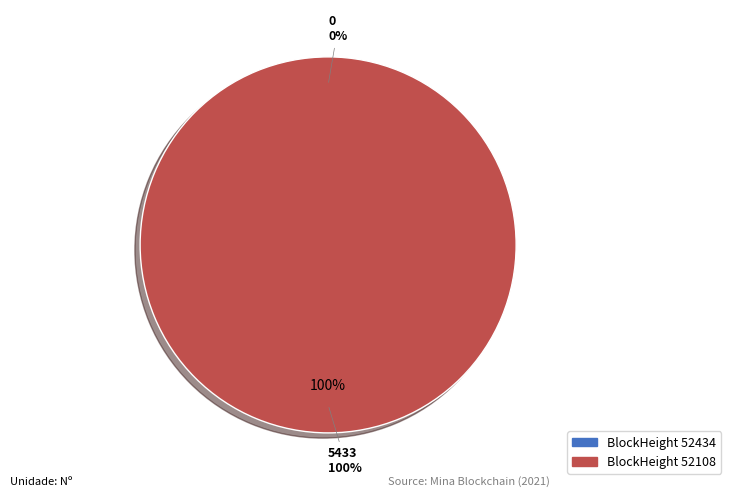

To the nearest percent, what is the difference between the largest and smallest slice percentages?

100%